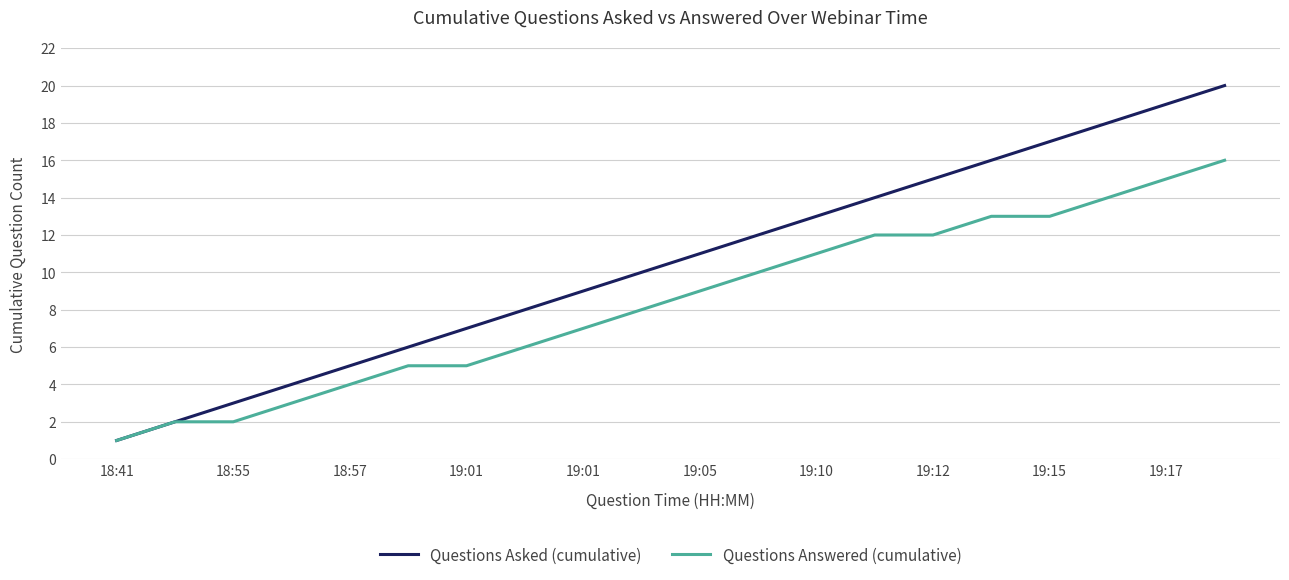

Which series has the largest total across all categories?

Questions Asked (cumulative)